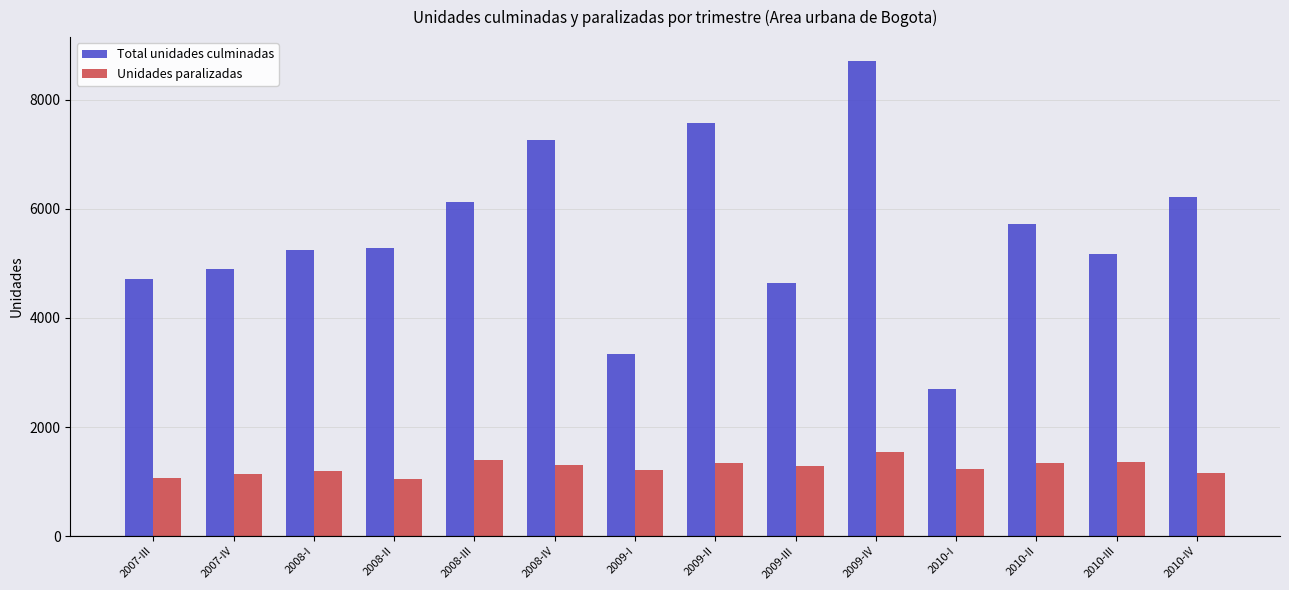

What is the greatest value displayed?

8715